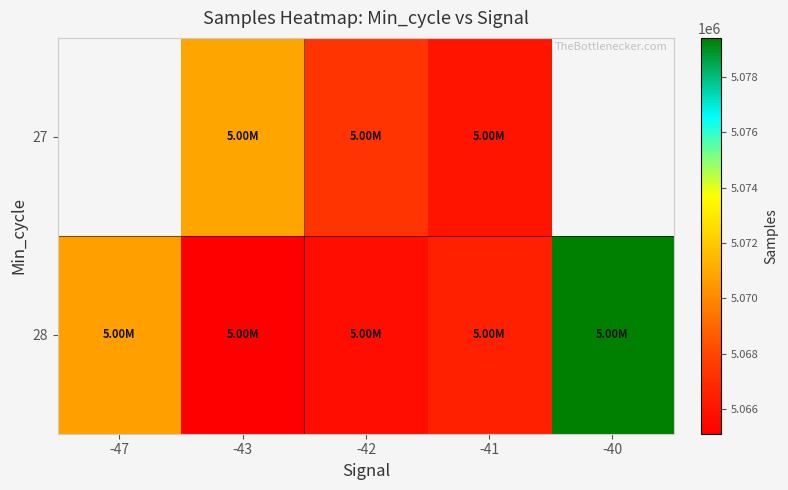

What is the difference between the maximum and minimum values in the 28 series?

14324.8